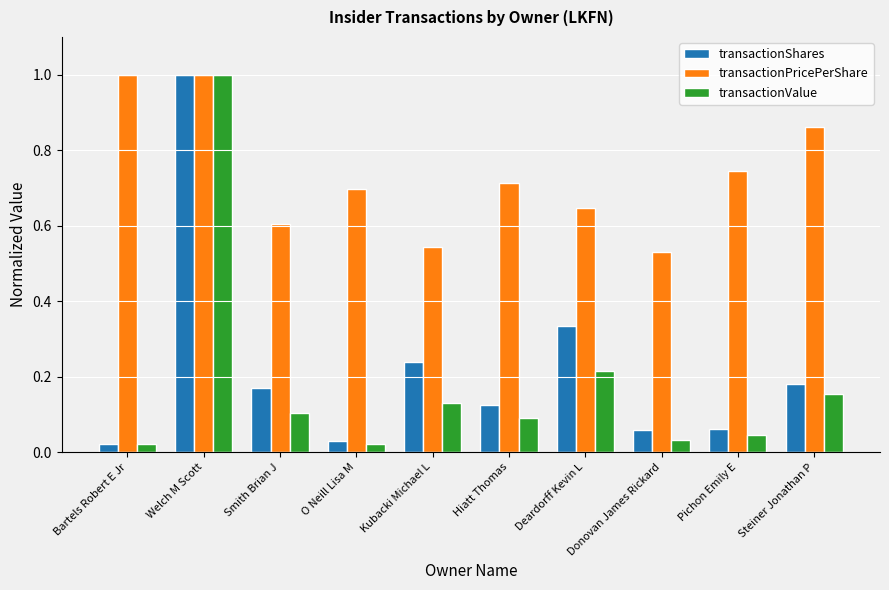

What is the maximum value for transactionValue?

1.0